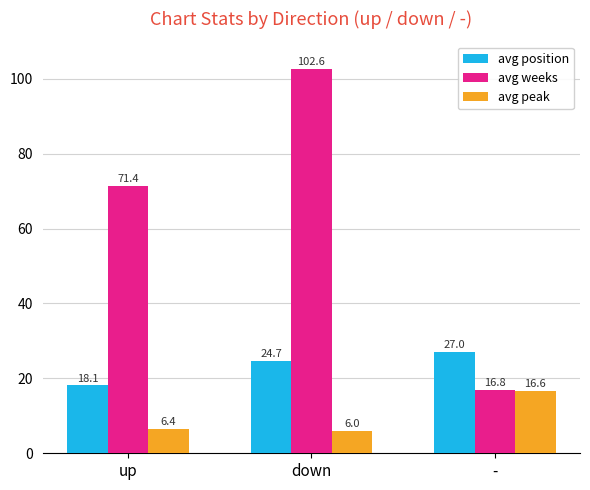

Does the chart contain stacked bars?

No